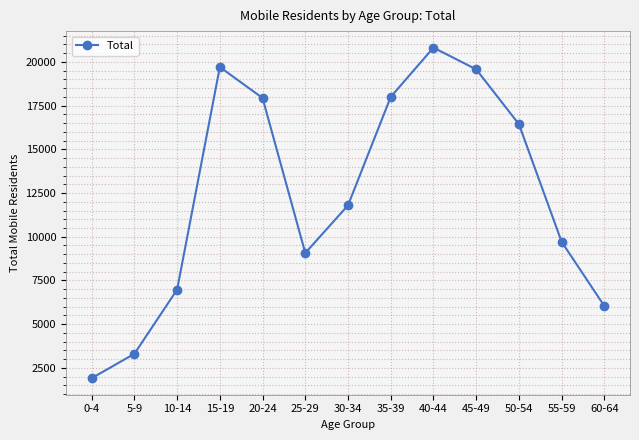

Where is the first local maximum?

15-19